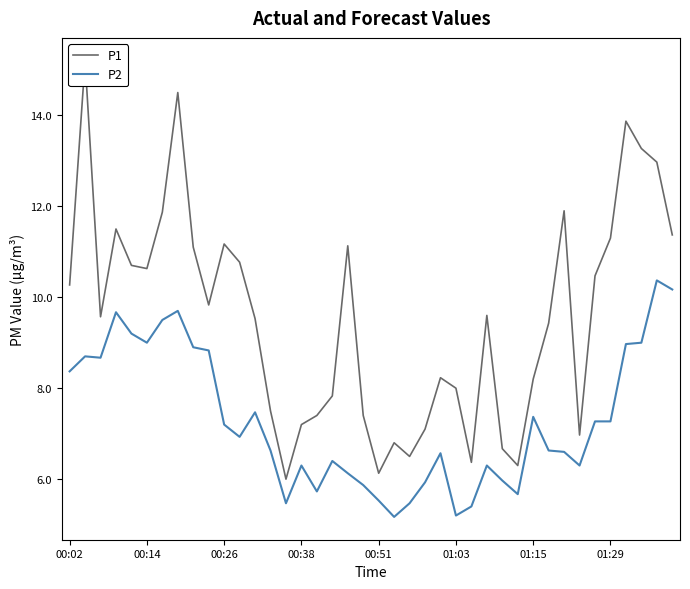

What is the average value of the P2 series?

7.3